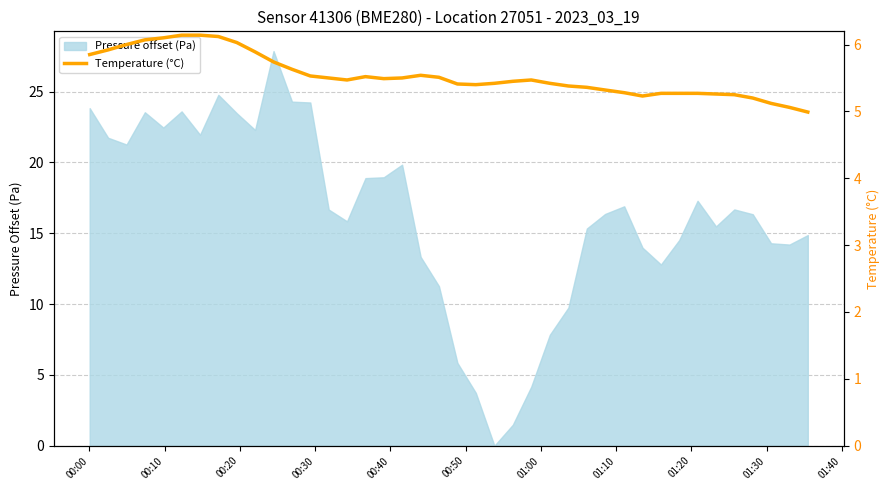

What is the maximum value for Pressure offset (Pa)?

27.9